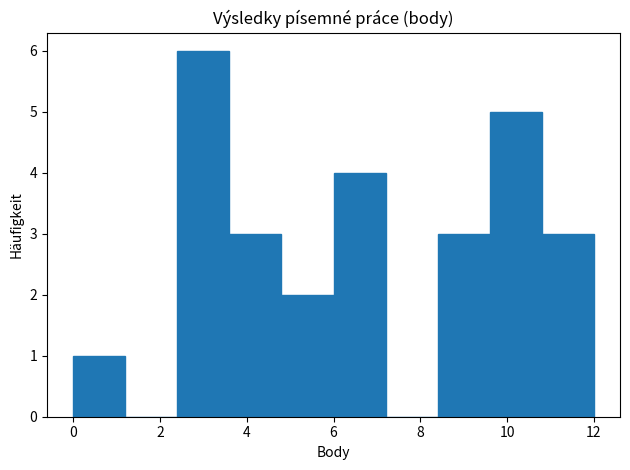

Reading left to right, transcribe this chart: for each bar, give the range it covers on the x-axis and its height. The values are not printed on the chart, so give them approximately, as read against the axis.

0.0 to 1.2: 1
1.2 to 2.4: 0
2.4 to 3.6: 6
3.6 to 4.8: 3
4.8 to 6.0: 2
6.0 to 7.2: 4
7.2 to 8.4: 0
8.4 to 9.6: 3
9.6 to 10.8: 5
10.8 to 12.0: 3